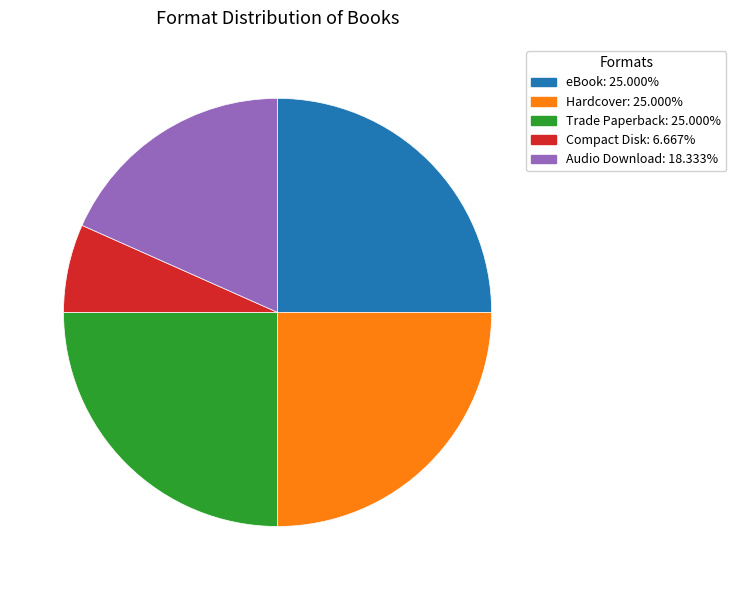

Does Compact Disk account for over 50% of the chart?

No